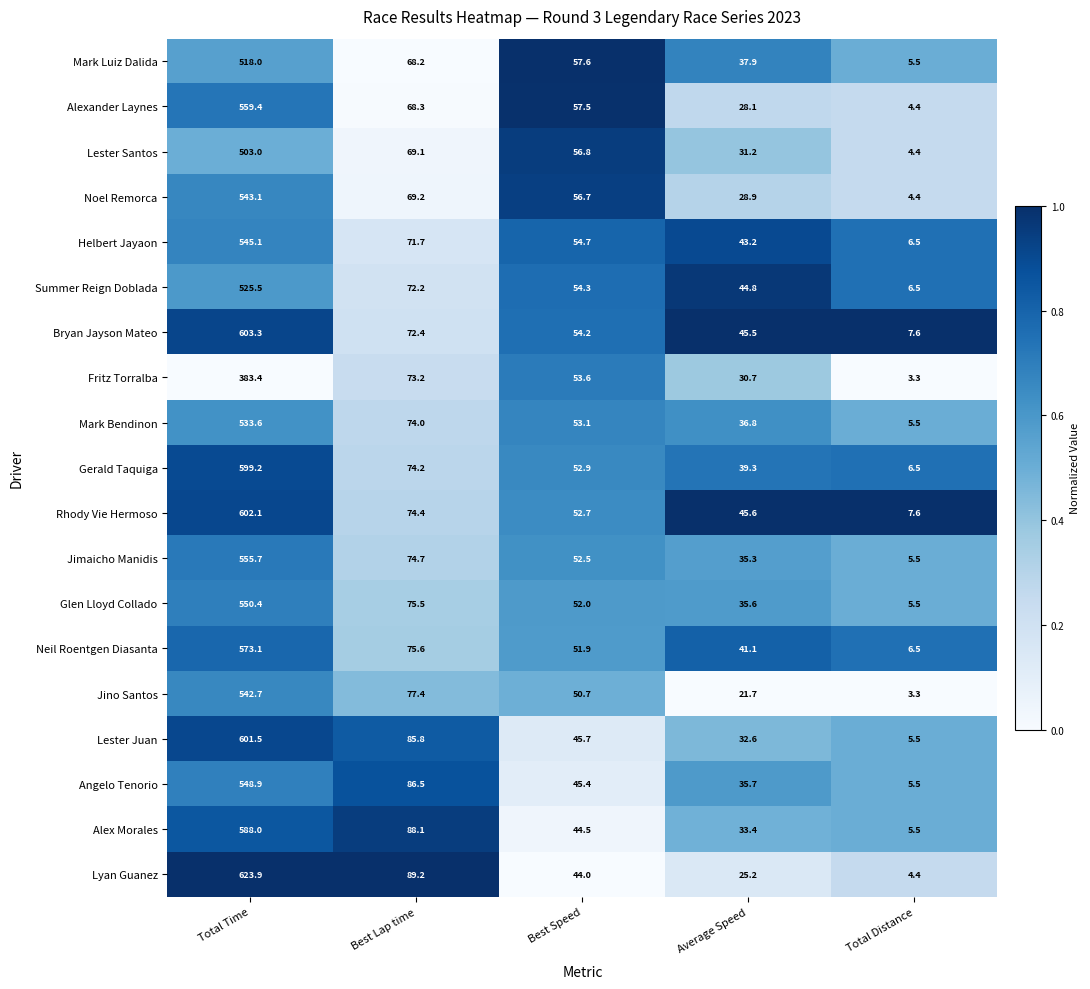

What is the sum of the Mark Luiz Dalida values at Average Speed and Total Distance?

43.4